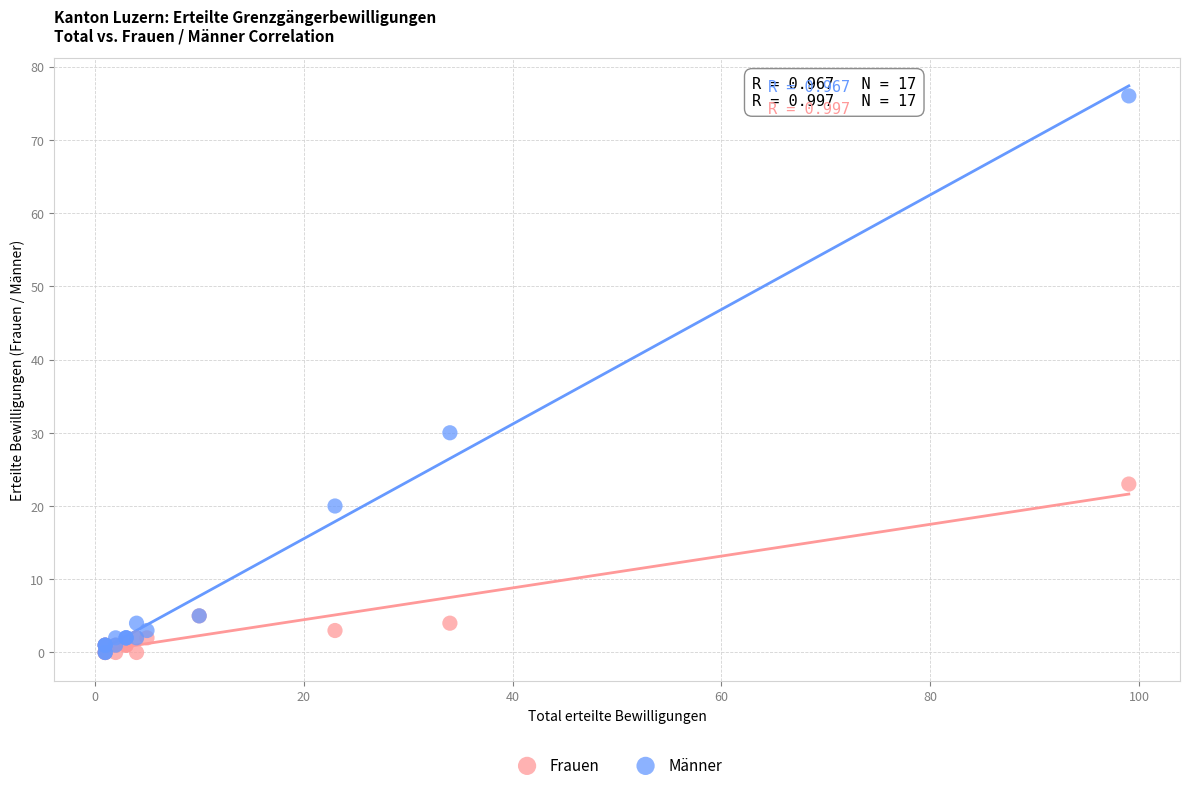

What are all the series names shown in the legend?

Frauen, Männer